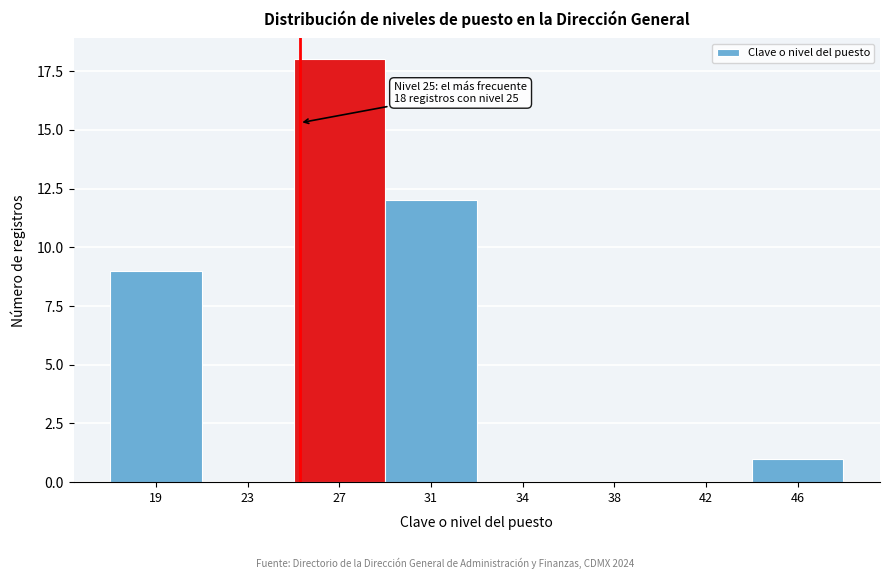

Reading left to right, what are all the values shown in this chart?

19=9	23=0	27=18	31=12	34=0	38=0	42=0	46=1